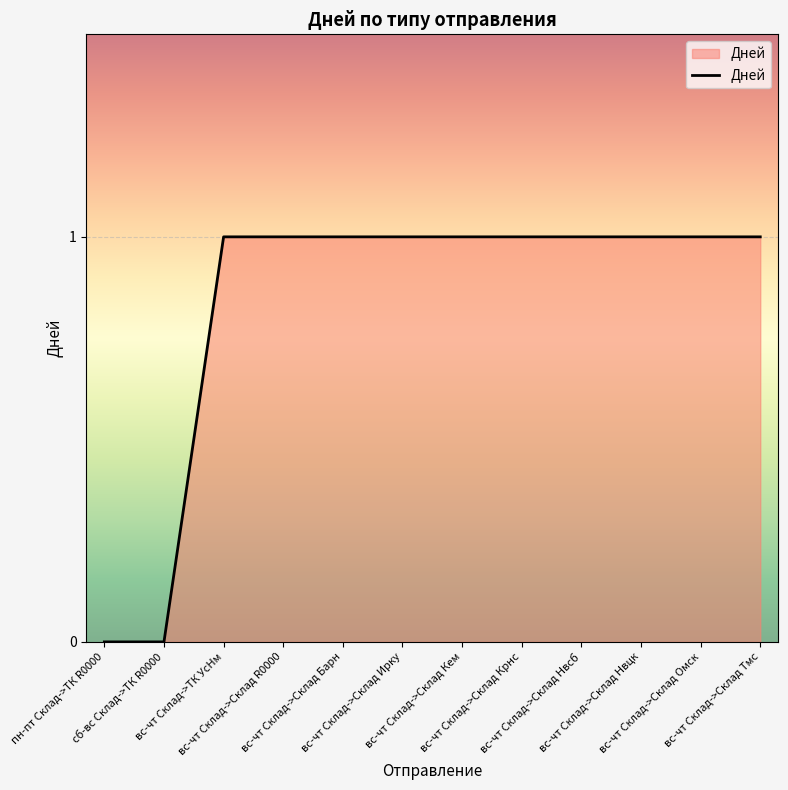

What is the average value?

1